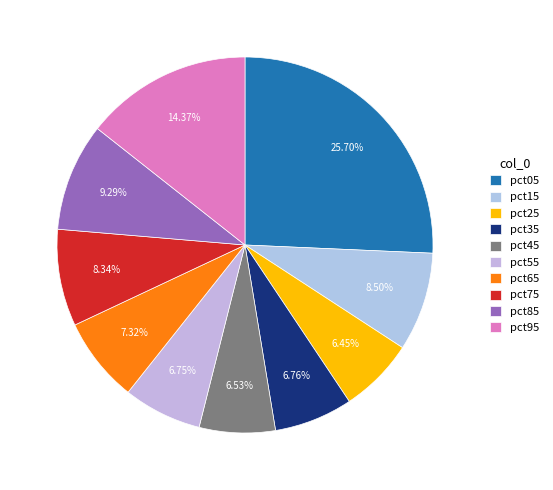

Does pct75 account for over 50% of the chart?

No